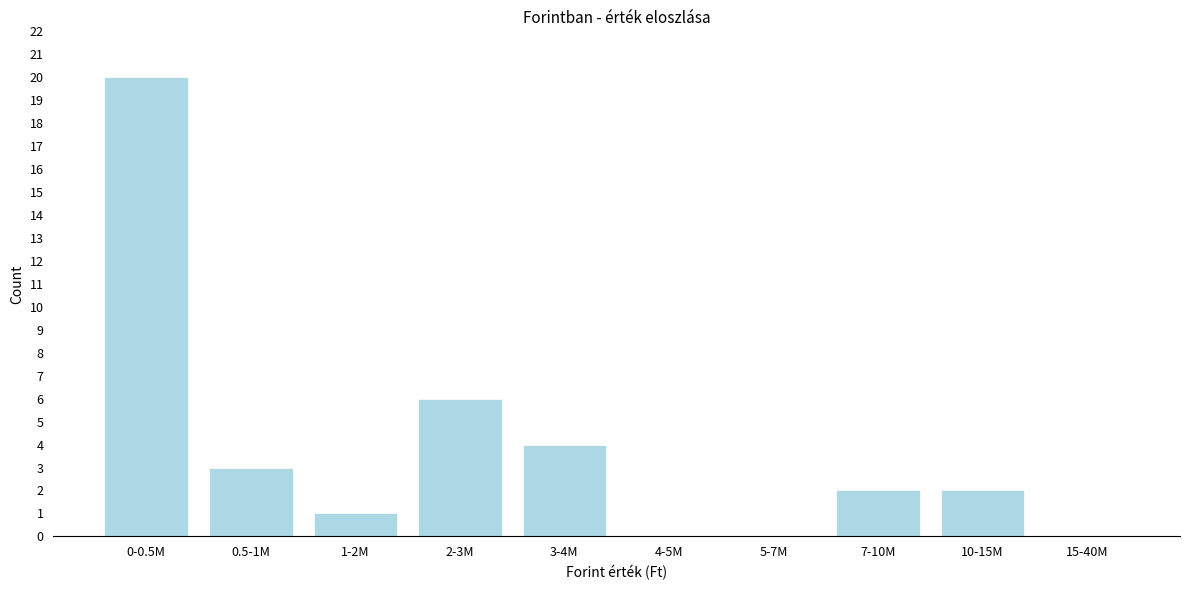

Reading left to right, list all the values displayed in this chart.

0-0.5M=20	0.5-1M=3	1-2M=1	2-3M=6	3-4M=4	4-5M=0	5-7M=0	7-10M=2	10-15M=2	15-40M=0